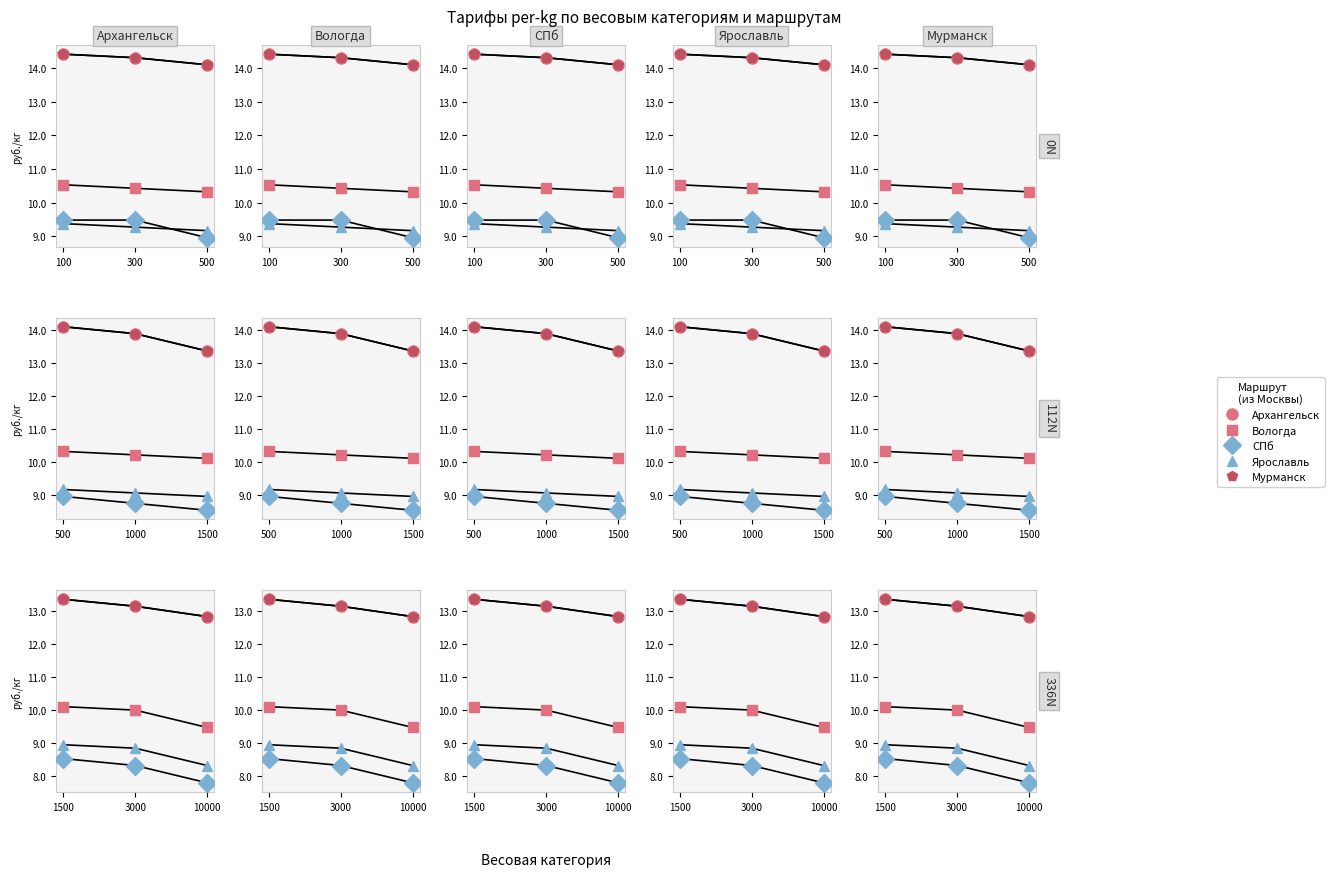

Reading left to right, extract all data points from this chart.

Архангельск: 100=14.4	300=14.3	500=14.1
Вологда: 100=10.5	300=10.4	500=10.3
СПб: 100=9.5	300=9.5	500=9.0
Ярославль: 100=9.4	300=9.3	500=9.2
Мурманск: 100=14.4	300=14.3	500=14.1